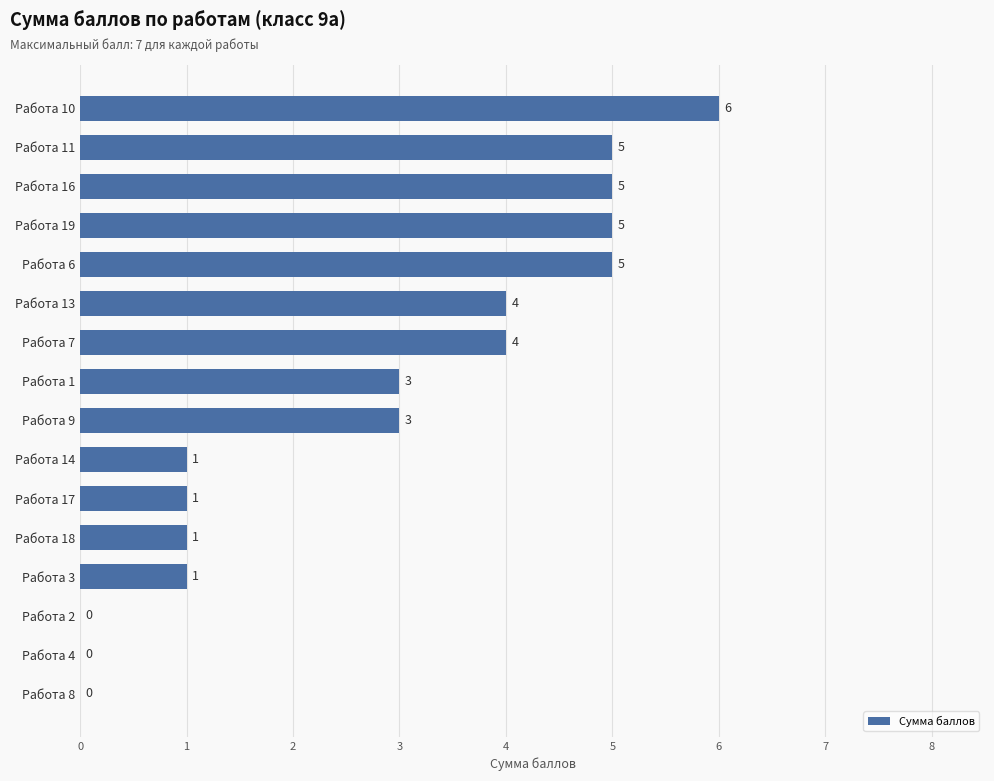

Are the bars horizontal?

Yes